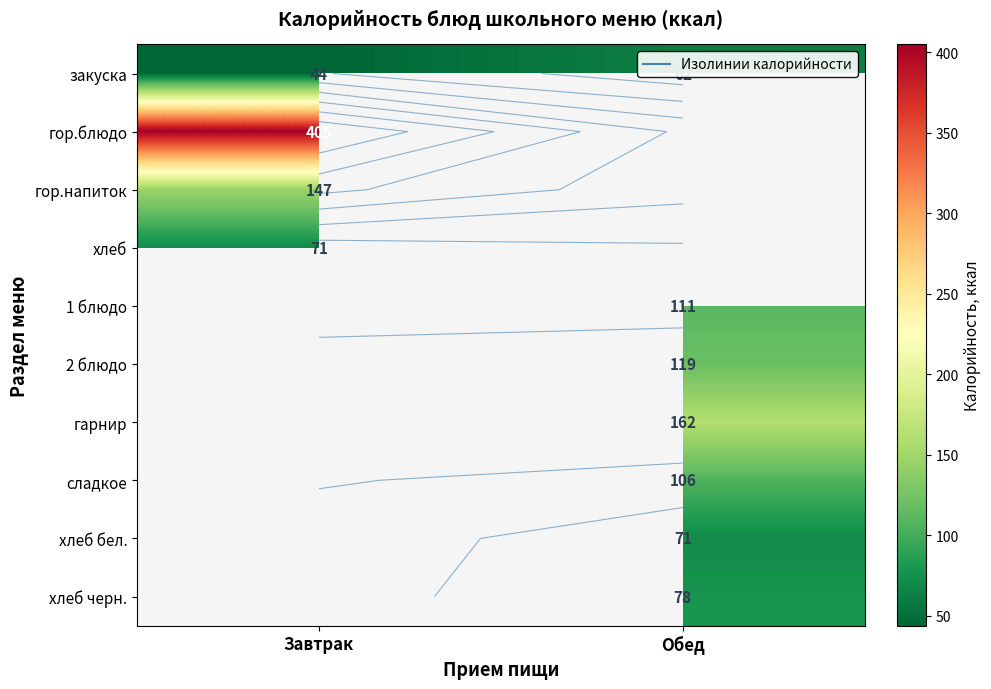

What is the sum of the закуска values at Завтрак and Обед?

106.0